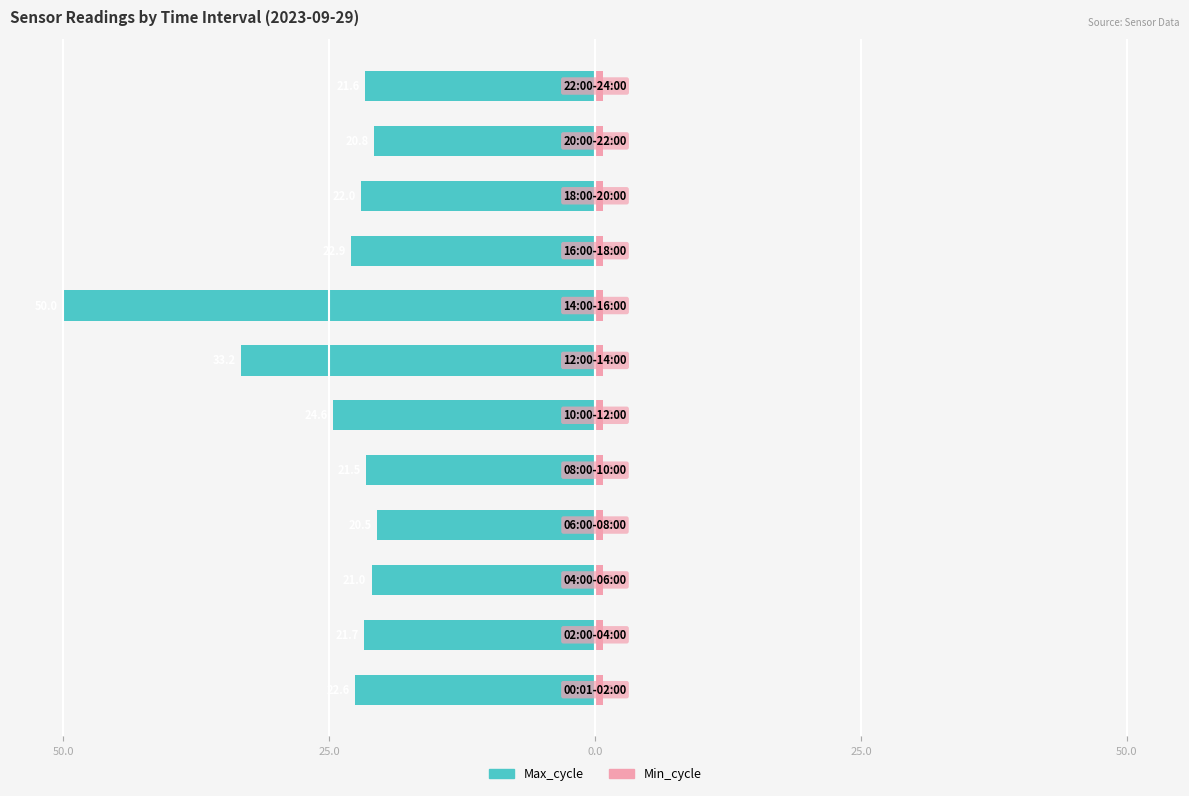

What is the lowest value of the Max_cycle series?

-50.0